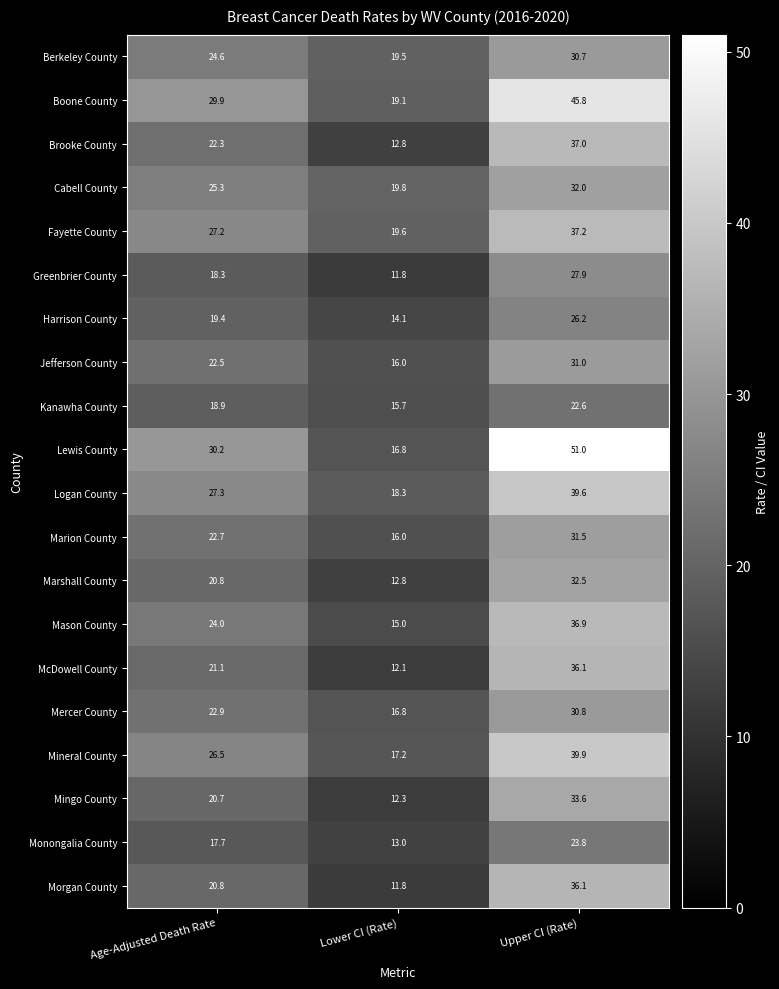

What value does the Marion County series have at Age-Adjusted Death Rate?

22.7